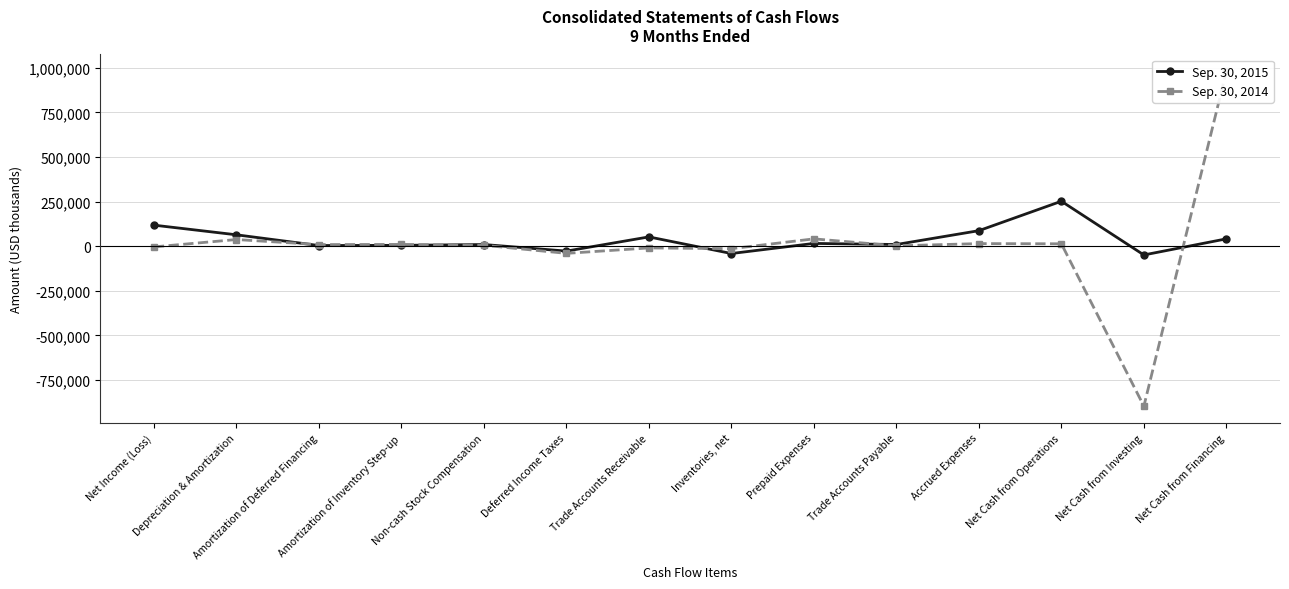

What is the value of the Sep. 30, 2015 point at the 5th from the left?

9270